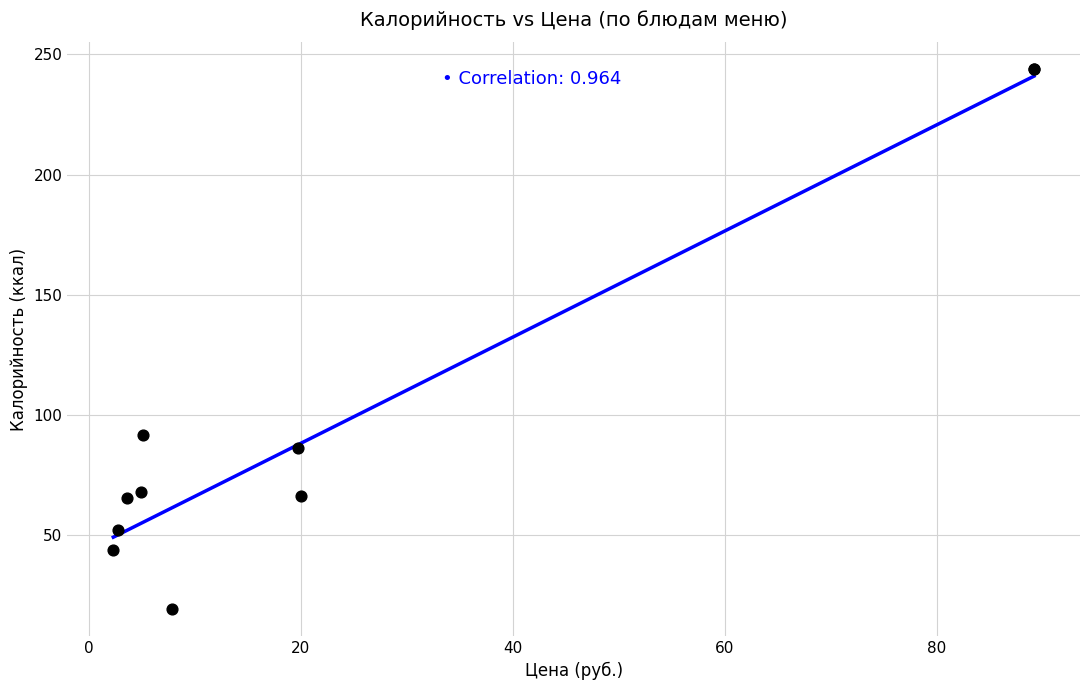

What Y value in the scatter plot is closest to 131?

91.7